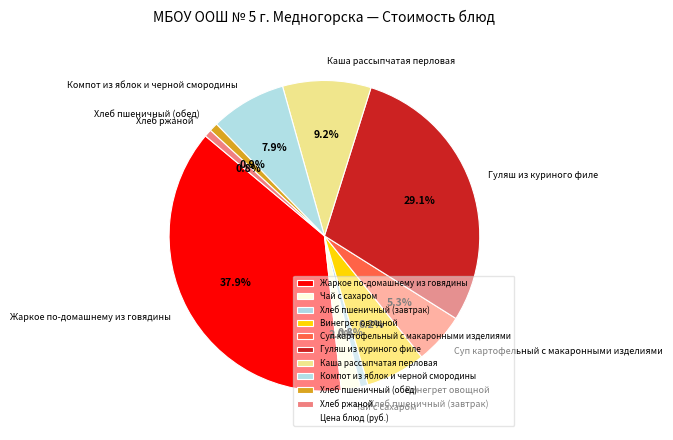

The Хлеб пшеничный (обед) slice represents 1% of the pie. True or false?

True